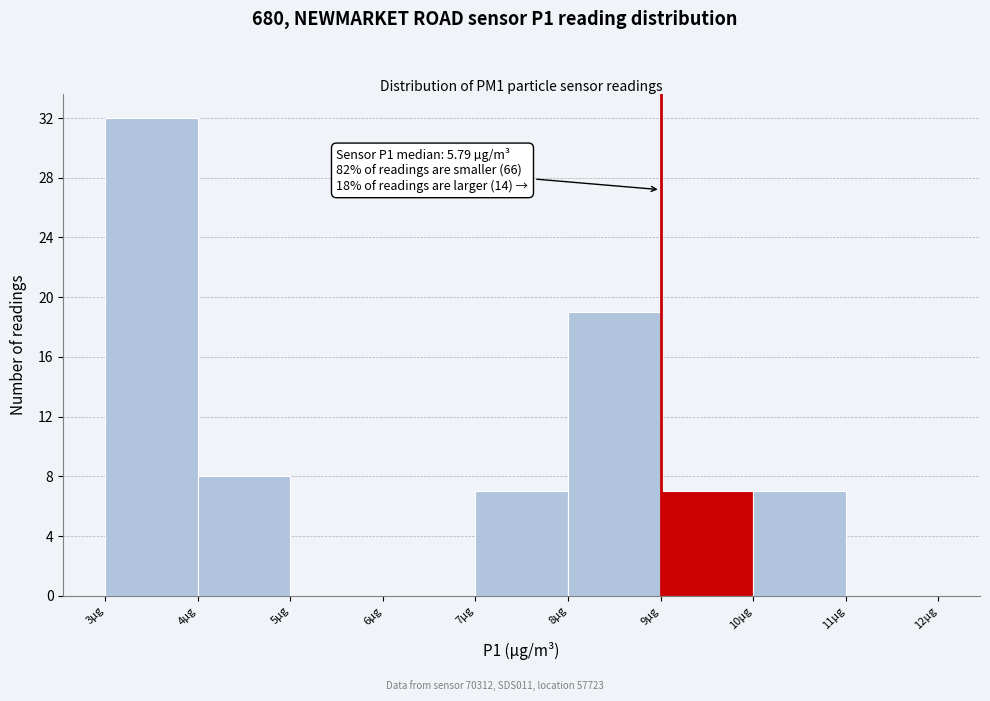

Which range on the x-axis has the tallest bar?

3 to 4